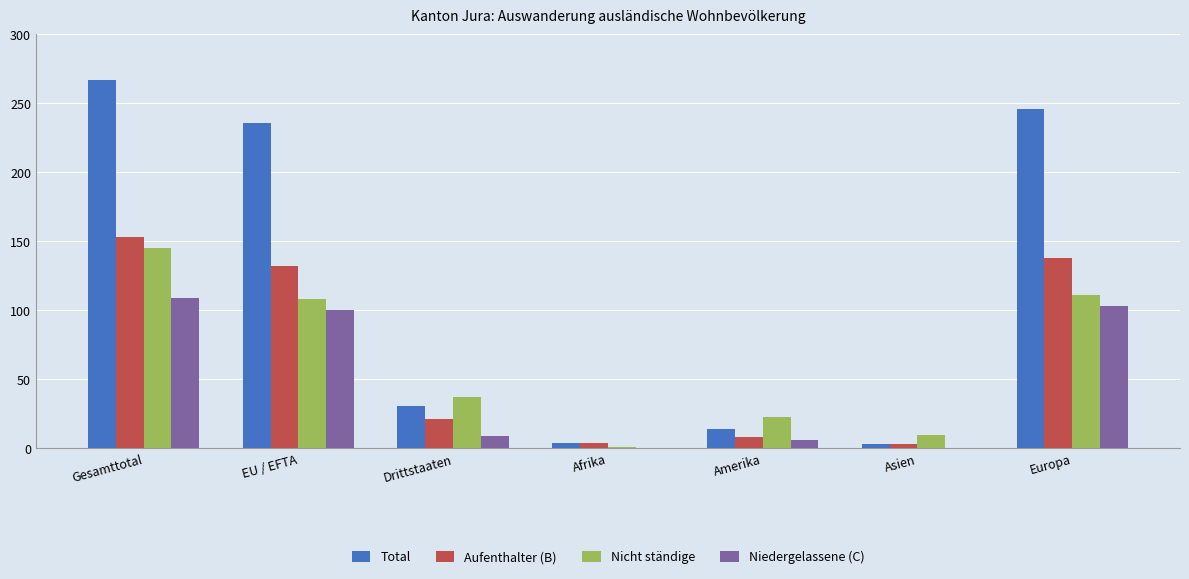

What is the total value across all series at Europa?

598